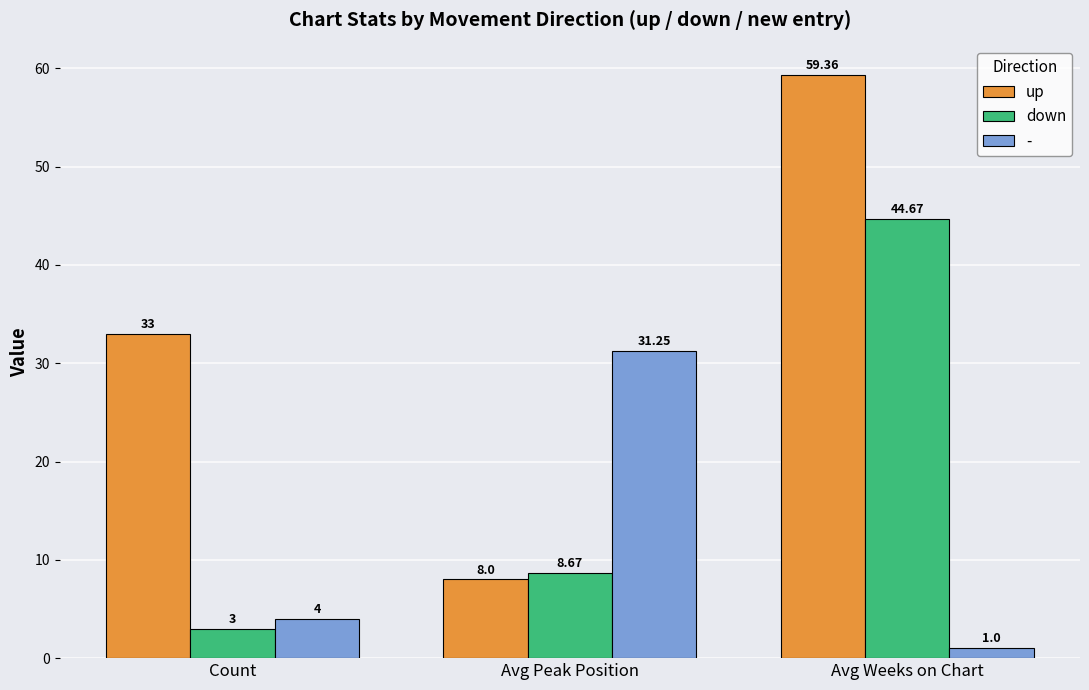

True or false: down has a value of 8.7 at Avg Peak Position.

True